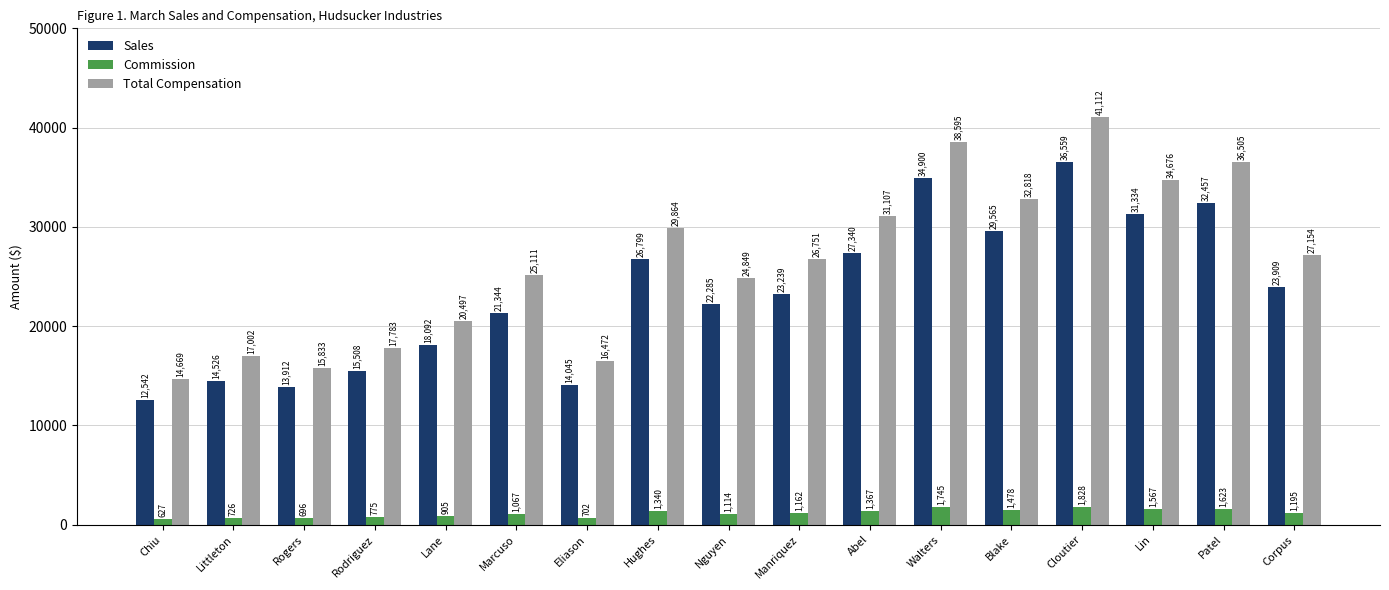

How many values in the Total Compensation series are below 26750?

8